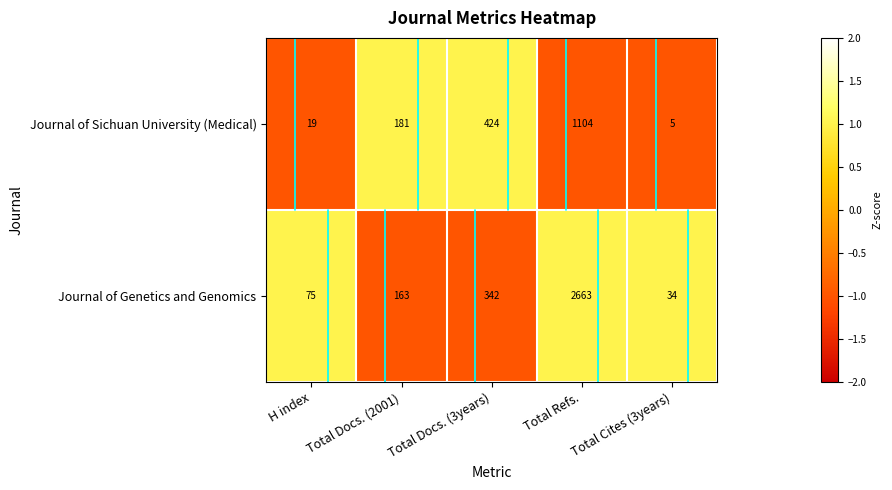

Is it true that Journal of Genetics and Genomics equals 342 at Total Docs. (3years)?

True